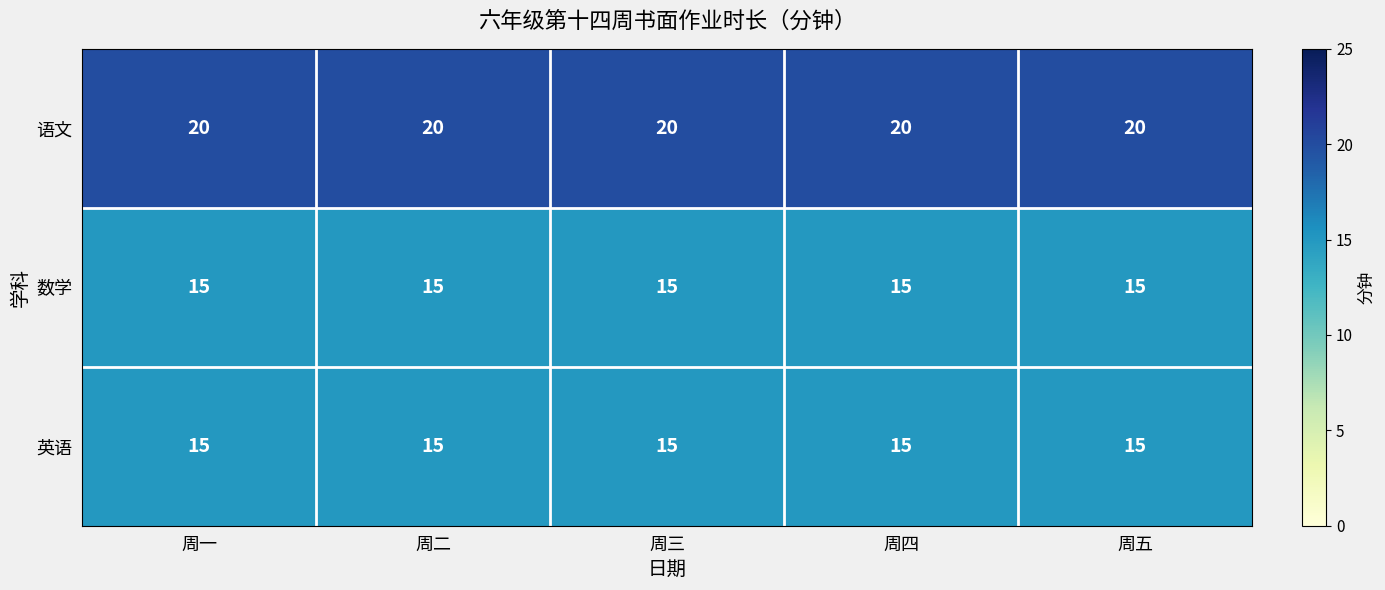

What is the spread (max minus min) of values at 周二?

5